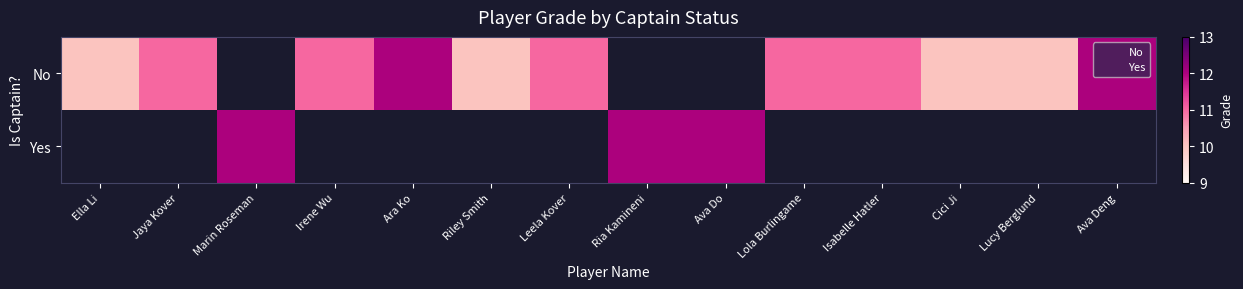

Which has a higher value, Cici Ji or Riley Smith?

Cici Ji